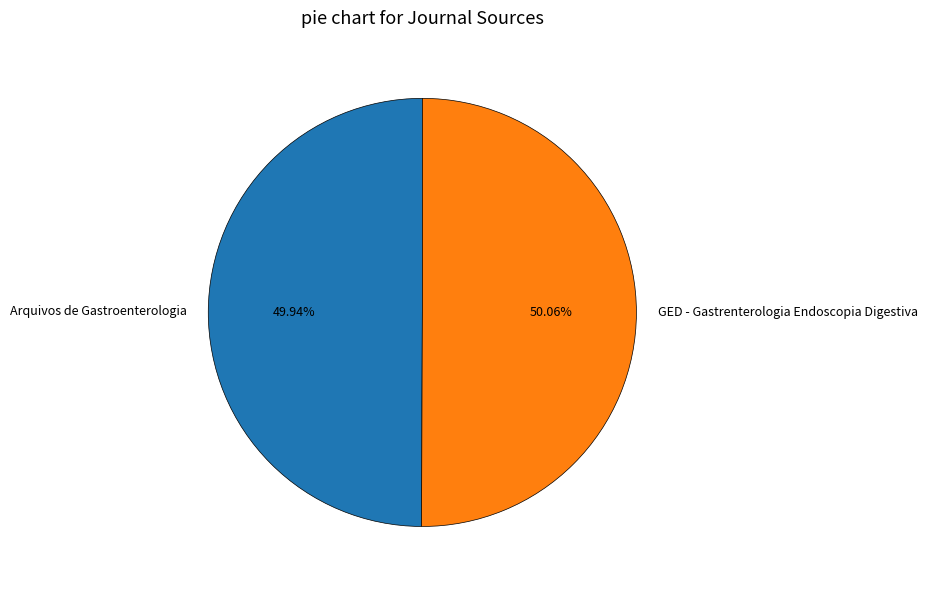

To the nearest percent, what percentage of the pie is GED - Gastrenterologia Endoscopia Digestiva?

50%